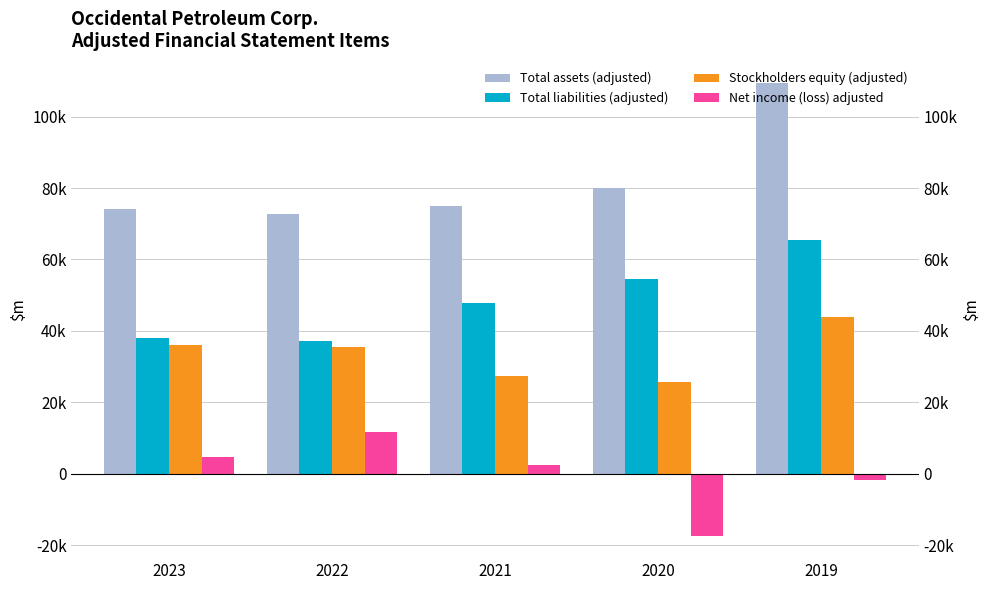

Rank the series at 2020 from lowest to highest value.

Net income (loss) adjusted, Stockholders equity (adjusted), Total liabilities (adjusted), Total assets (adjusted)